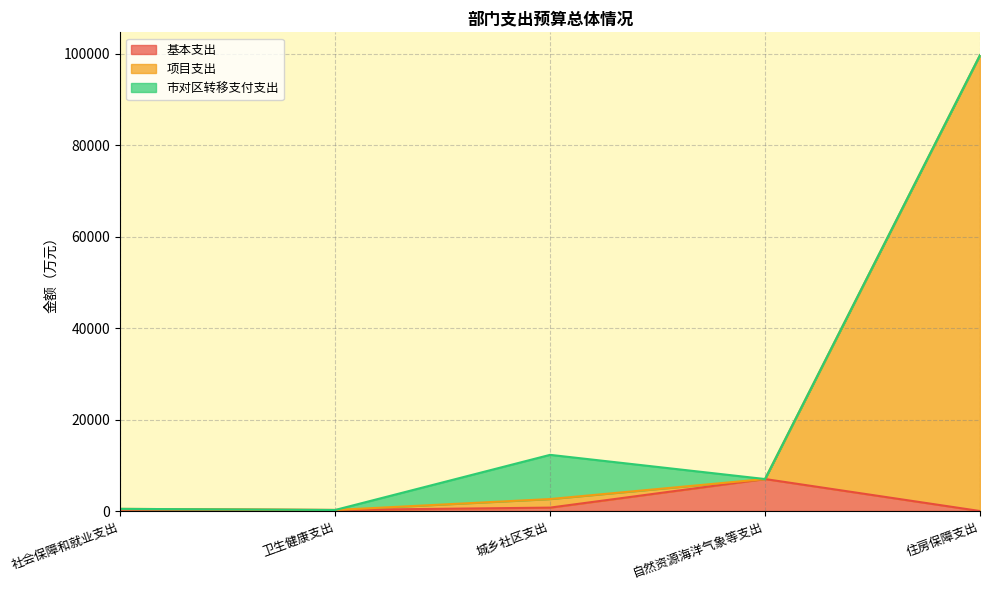

How many lines are shown in the chart?

3